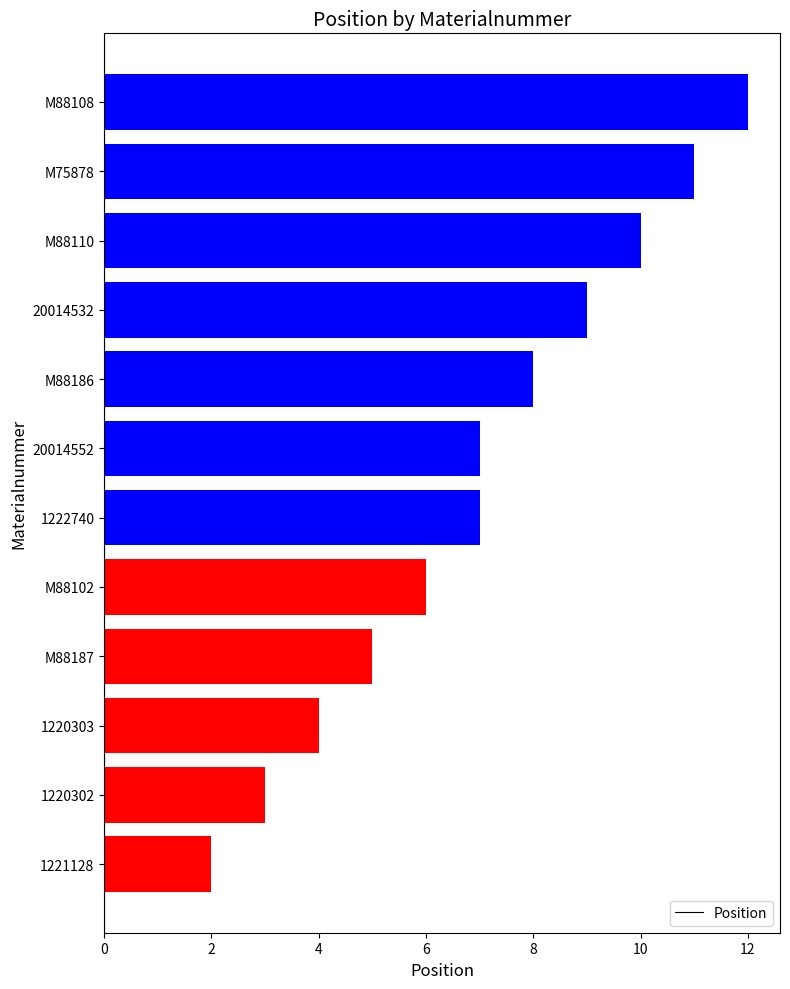

Reading bottom to top, extract all data points from this chart.

2	3	4	5	6	7	7	8	9	10	11	12